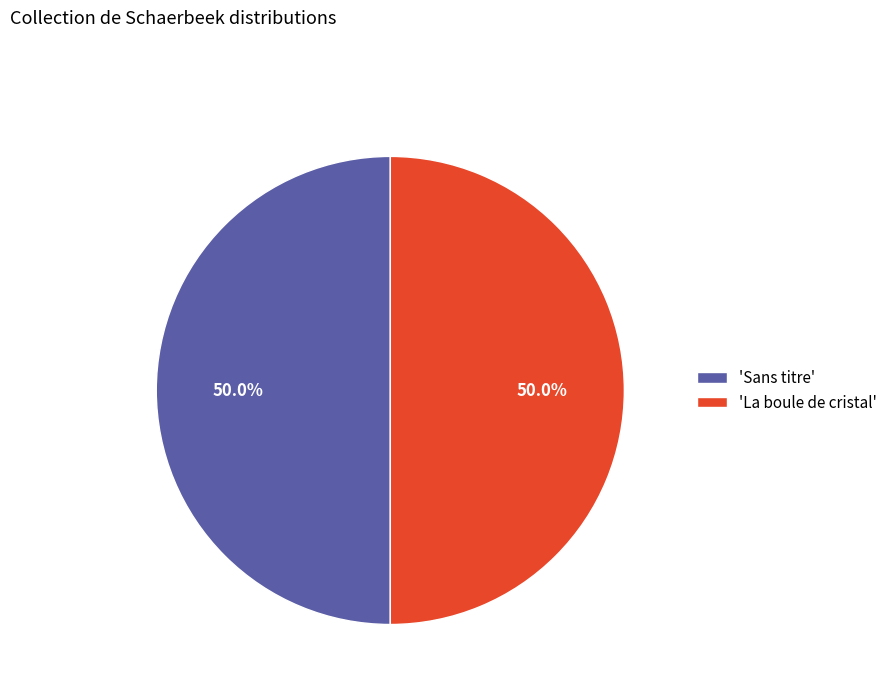

How much of the chart is everything except 'La boule de cristal'?

50.0%